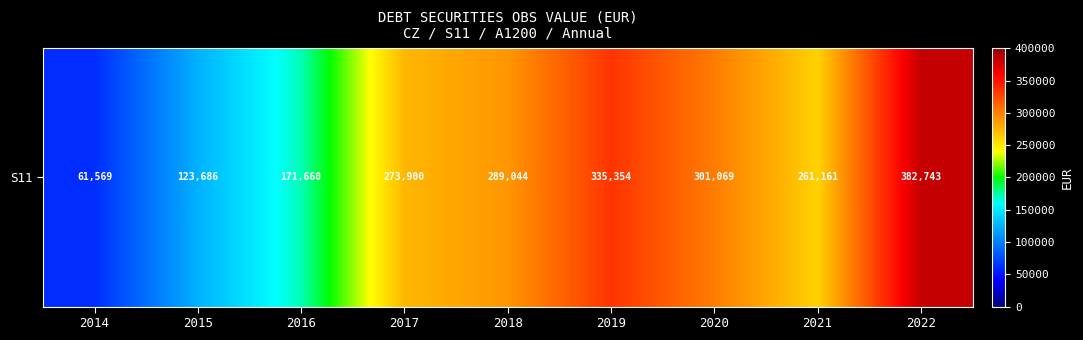

Between 2021 and 2014, which is larger?

2021